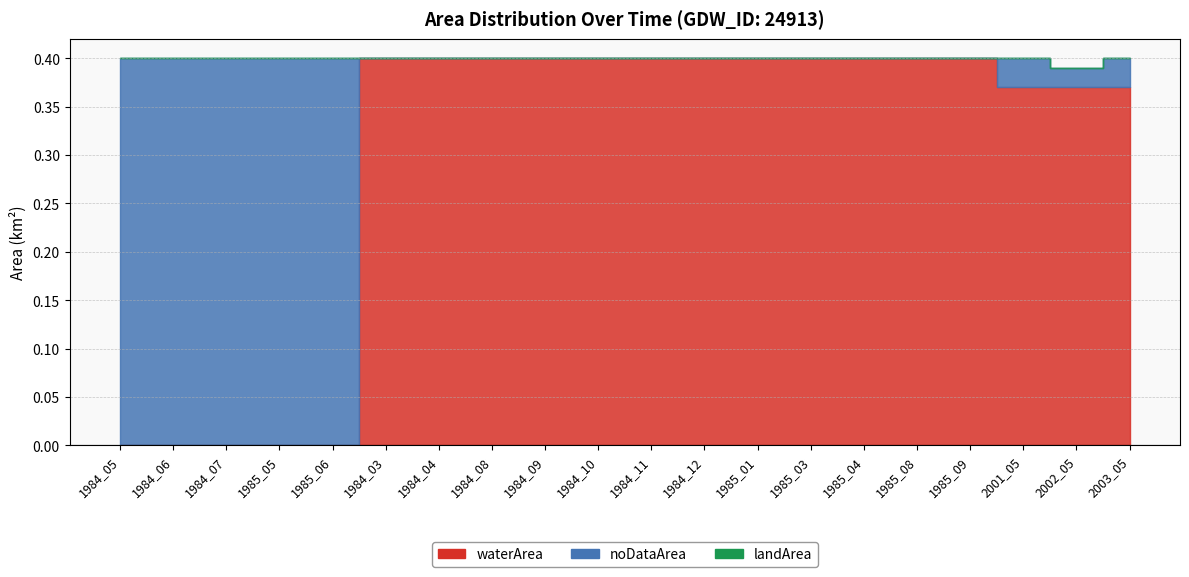

Which series changed the most between 1984_09 and 1984_10?

waterArea